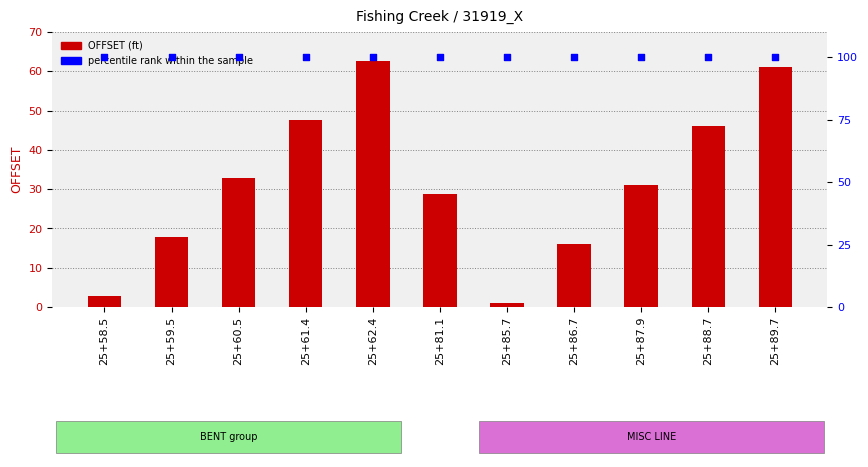

At which category is the sum across all series the highest?

25+62.4